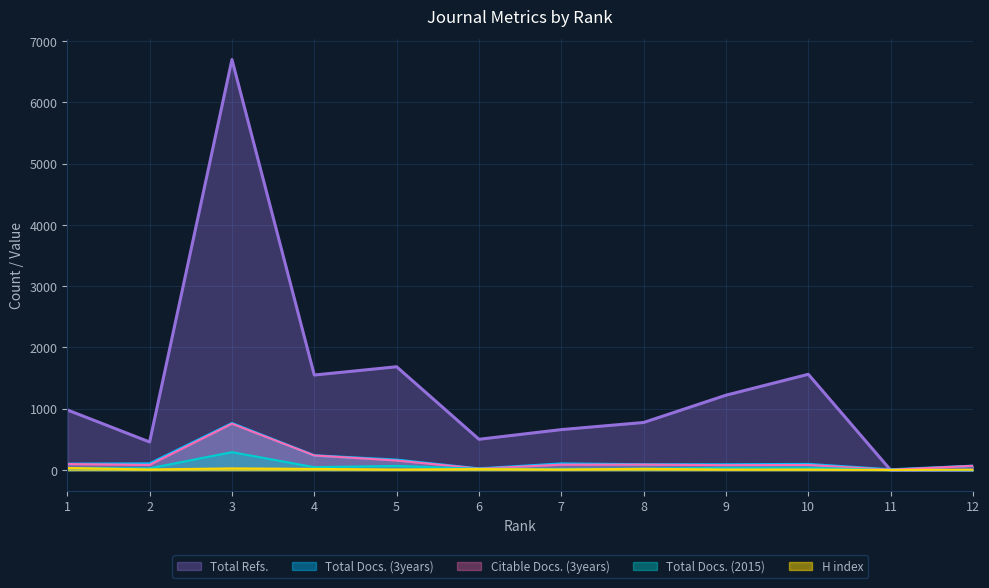

Rank the categories by Citable Docs. (3years) value from highest to lowest.

3, 4, 5, 1, 8, 7, 2, 10, 9, 12, 6, 11